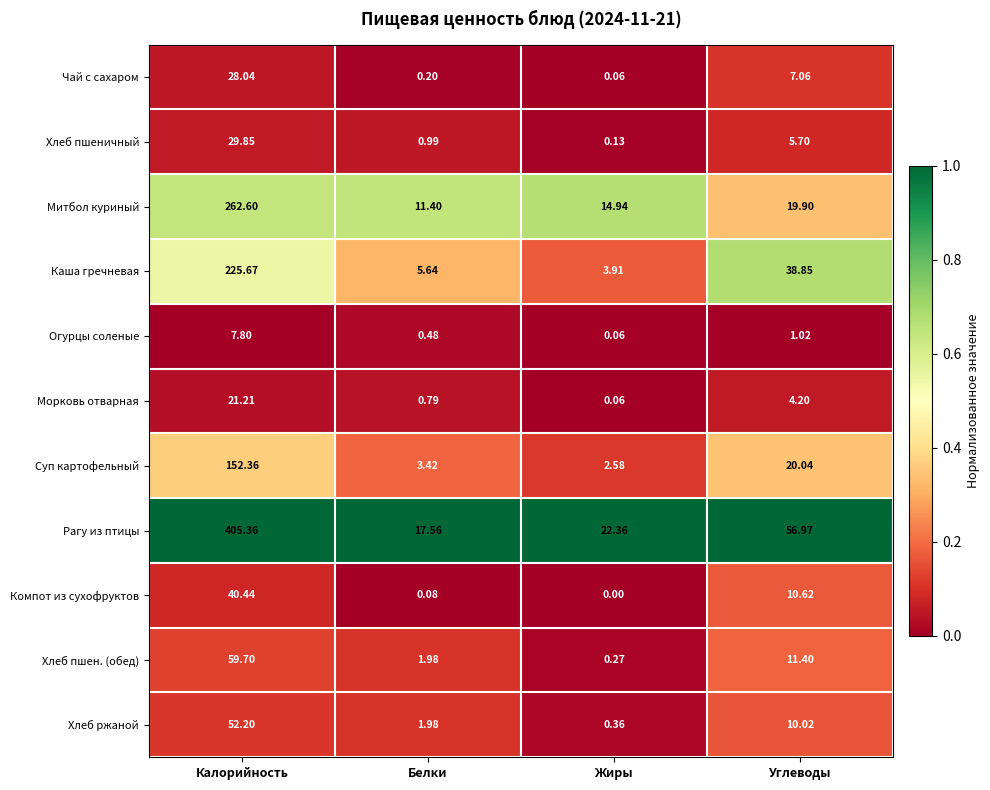

At which category is the sum across all series the highest?

Калорийность